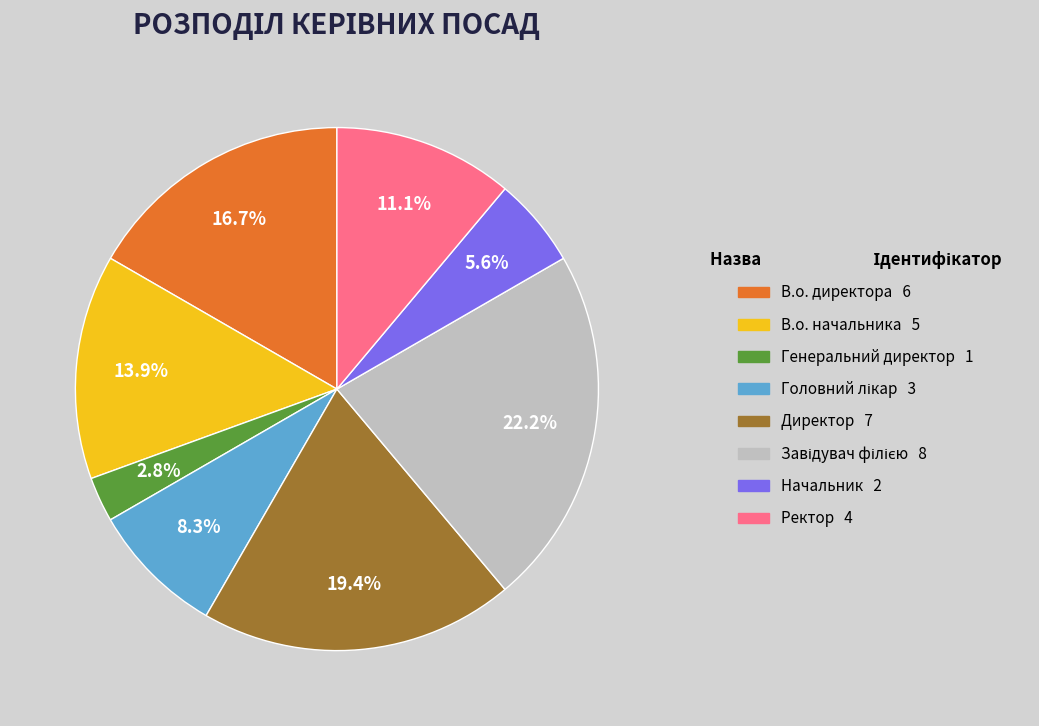

What percentage is the Начальник slice, to the nearest percent?

6%